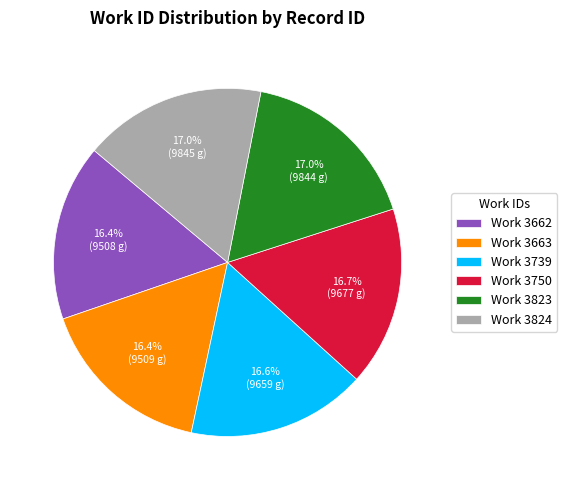

Approximately how many times larger is the value at Work 3739 compared to Work 3663?

1.0